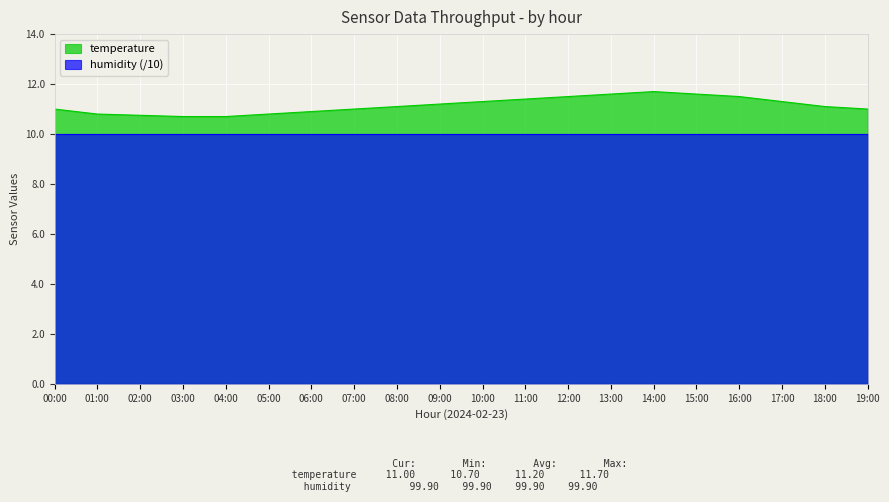

What is the approximate value at 18:00?

11.1